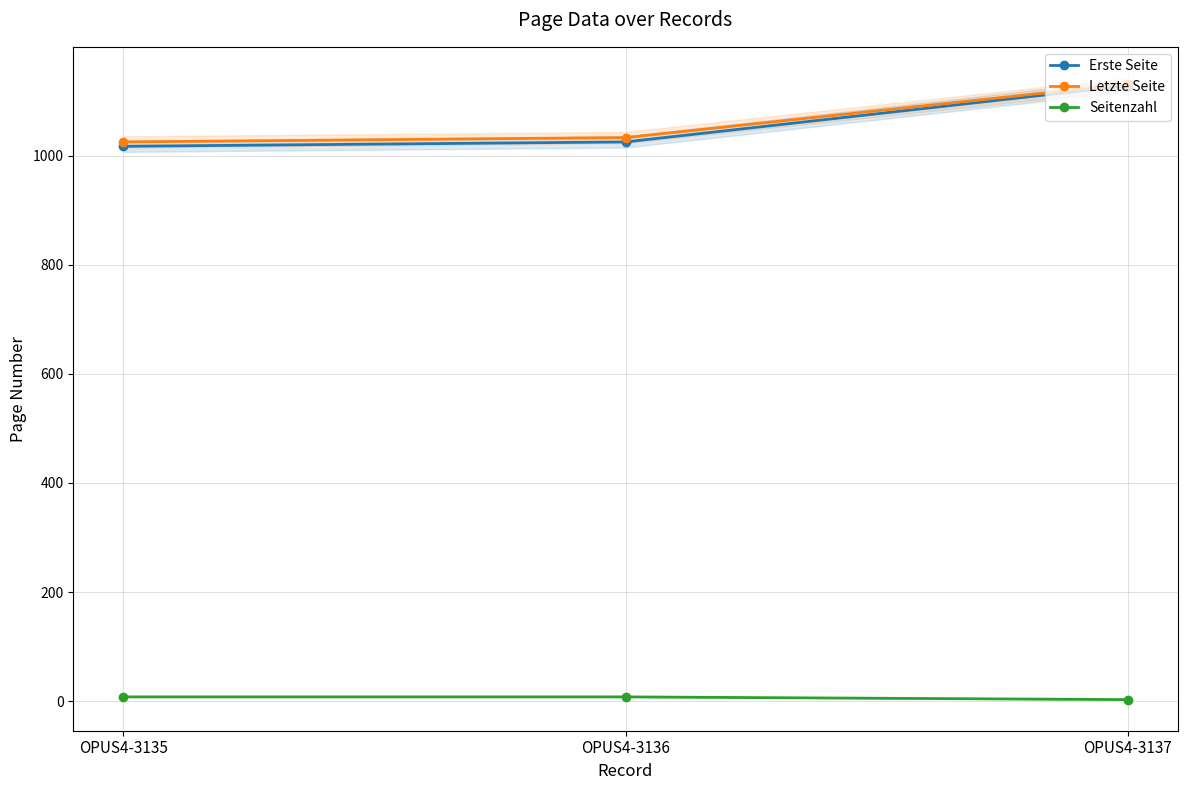

What is the total value across all series at OPUS4-3135?

2050